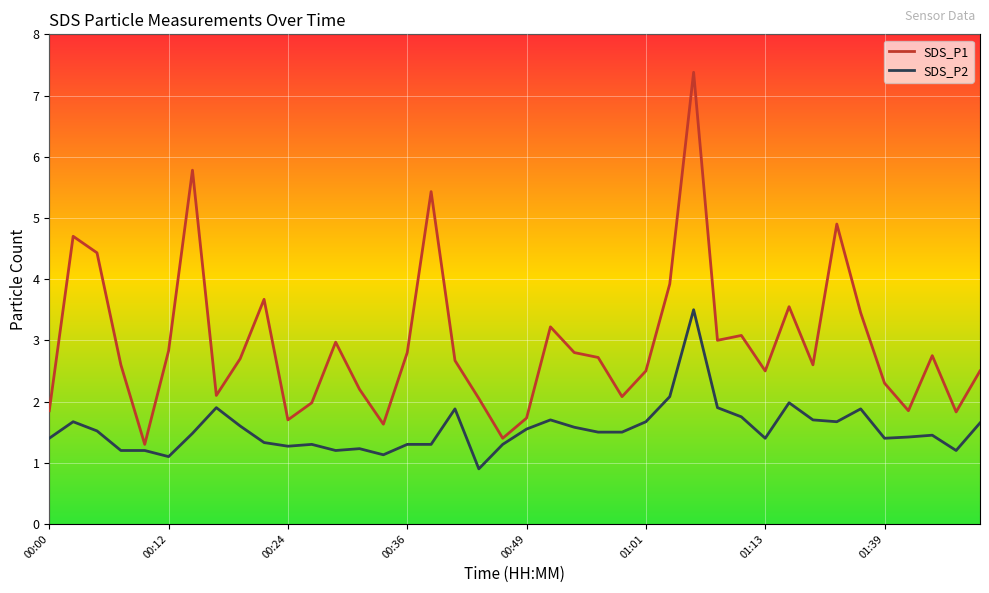

What is the maximum value shown in the chart?

7.4